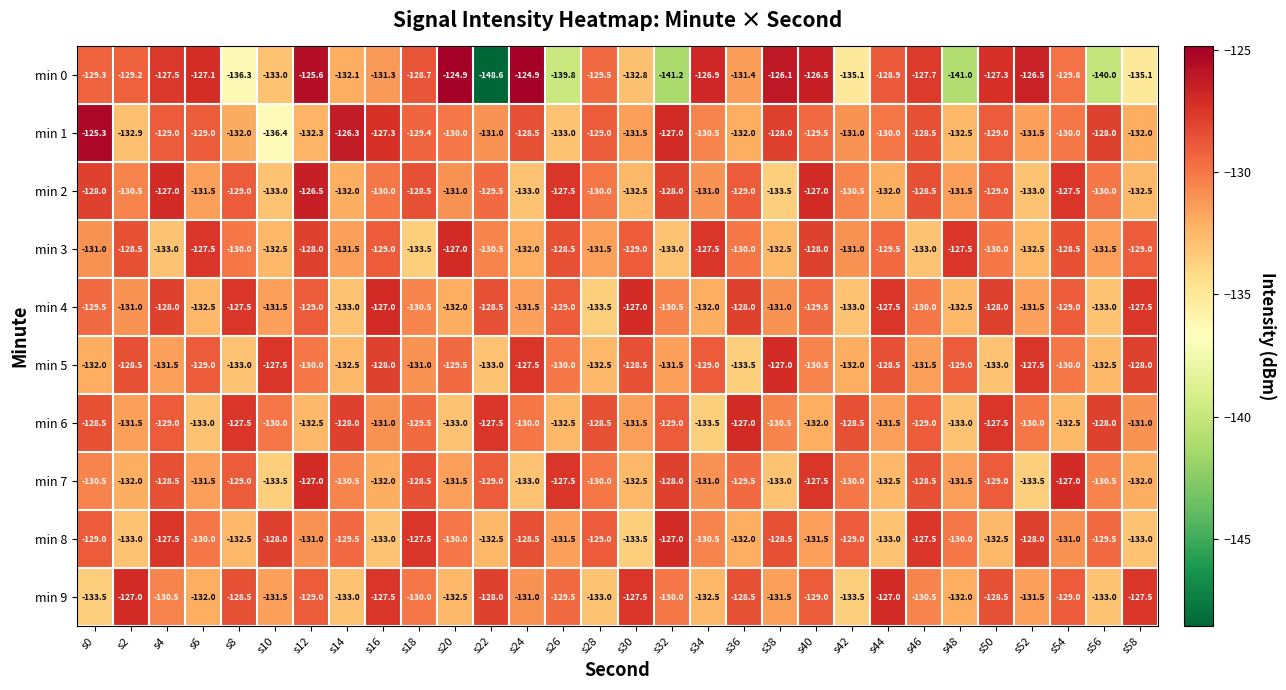

The min 2 series shows -62.7 at s26. True or false?

False